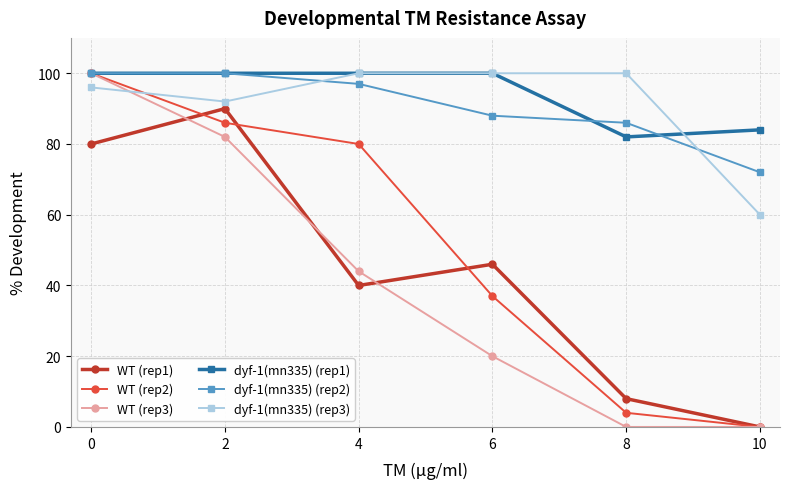

True or false: WT (rep3) has a value of 27 at 6.

False